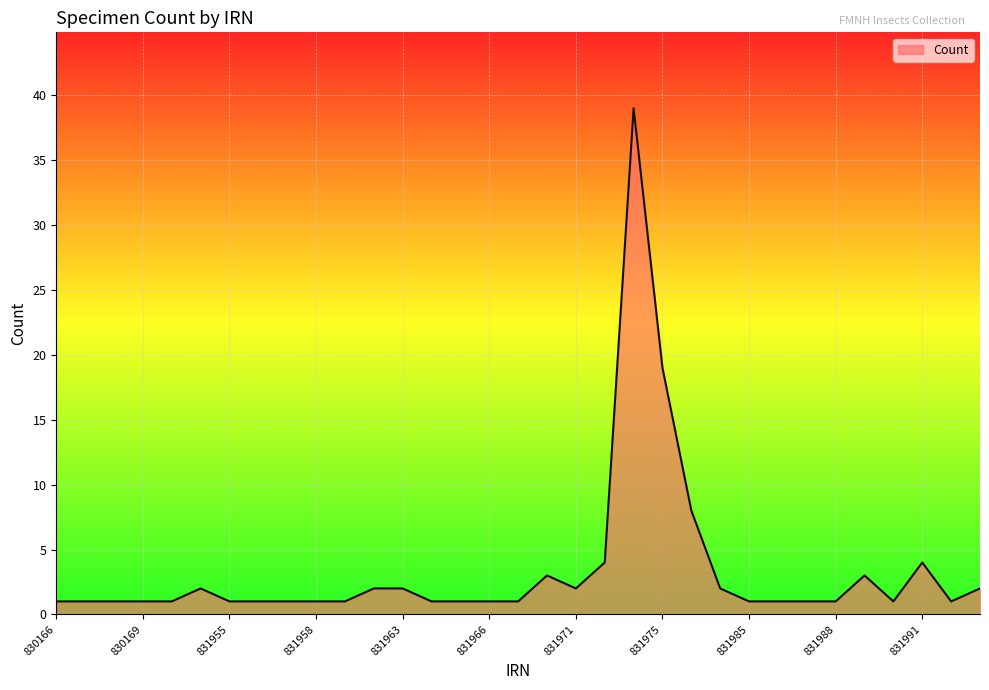

What is the maximum value shown in the chart?

39